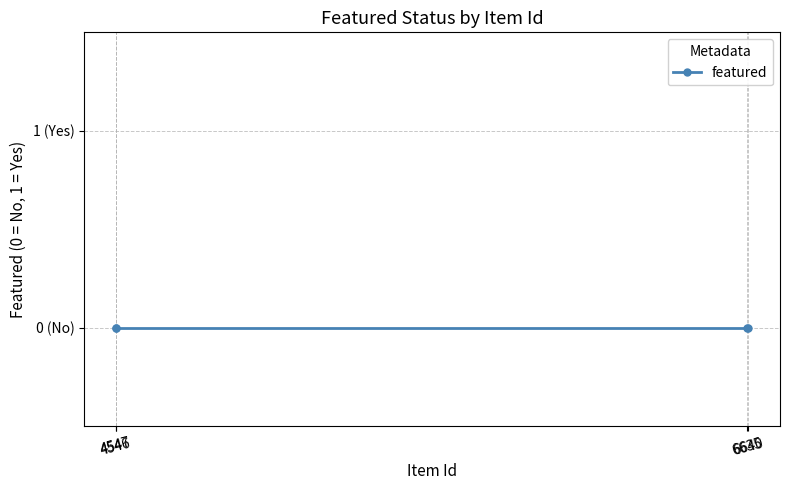

Rank the categories by Item Id value from highest to lowest.

6640, 6635, 4547, 4546